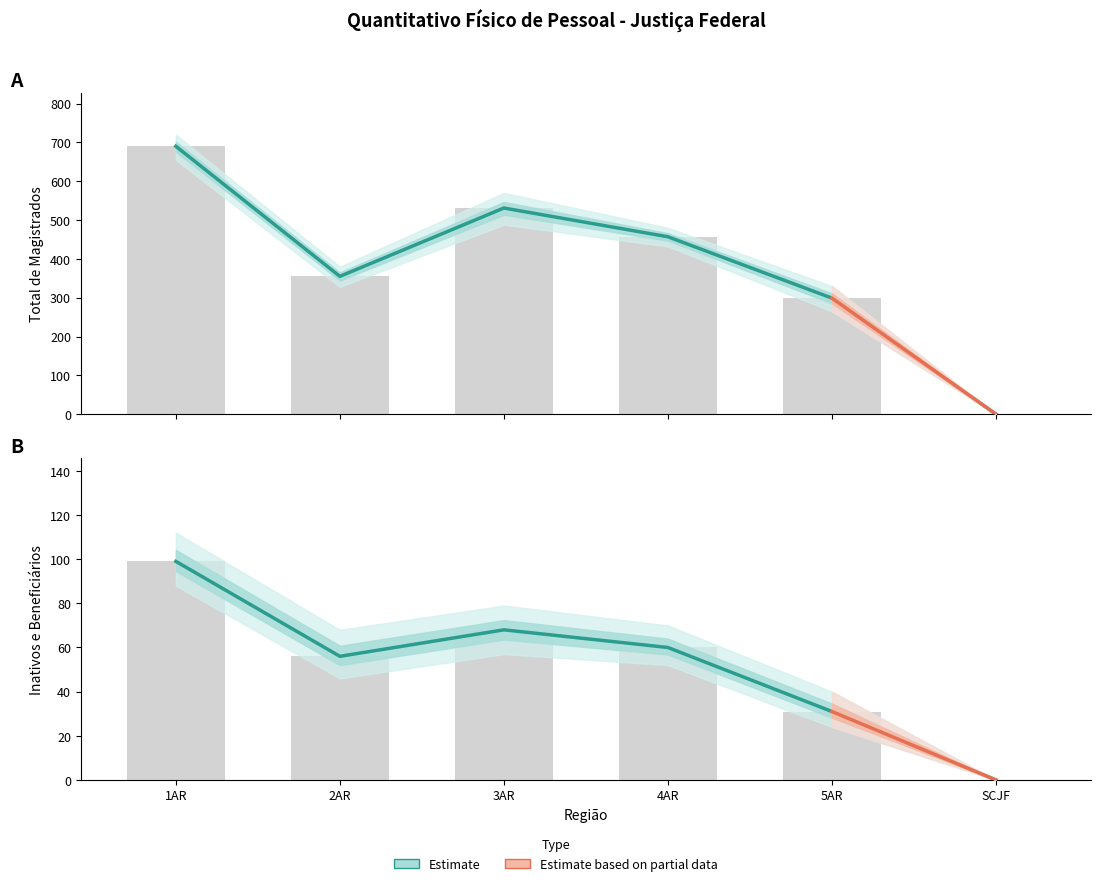

What is the difference between the highest and lowest values at 3AR?

463